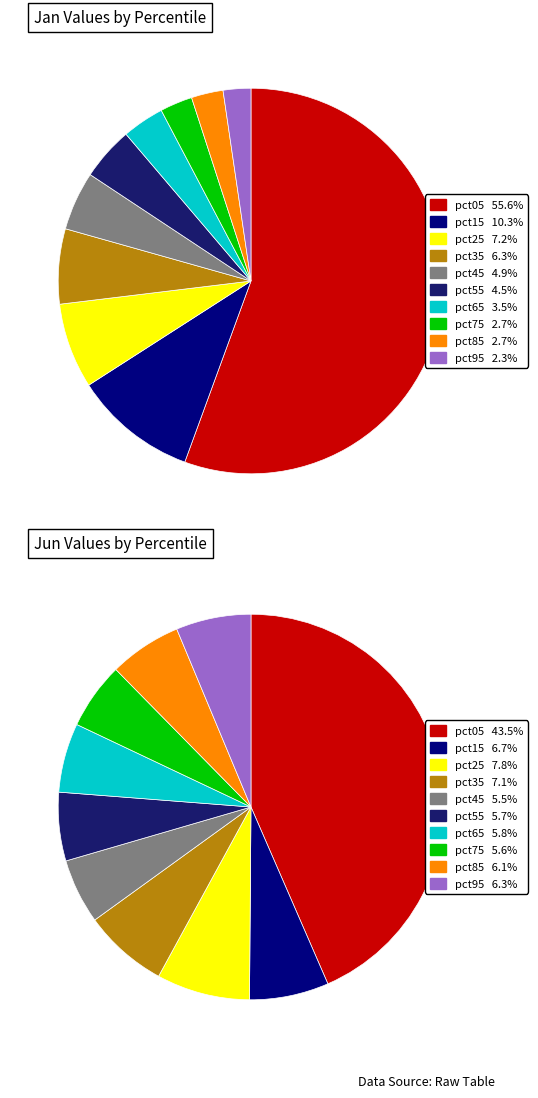

What percentage is the 2 slice, to the nearest percent?

7%